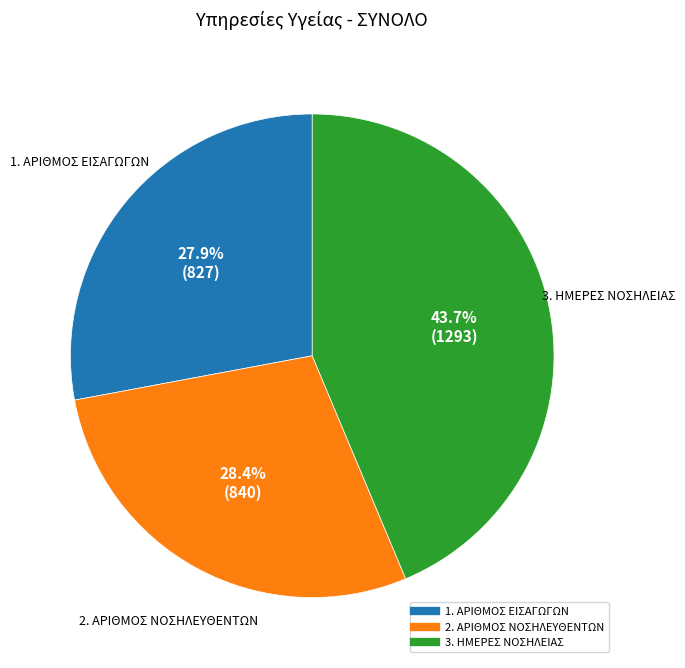

Is the sum of 3. ΗΜΕΡΕΣ ΝΟΣΗΛΕΙΑΣ and 2. ΑΡΙΘΜΟΣ ΝΟΣΗΛΕΥΘΕΝΤΩΝ greater than half?

Yes